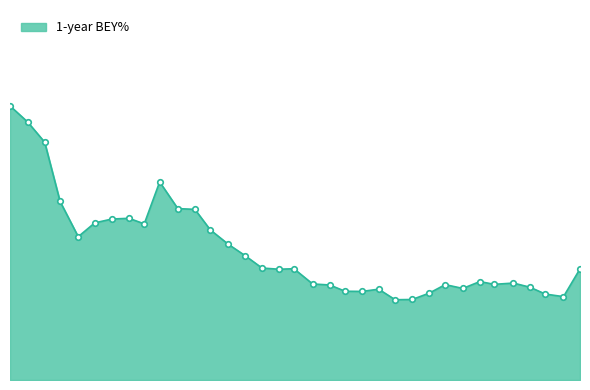

Does the chart display data point markers on the line(s)?

No